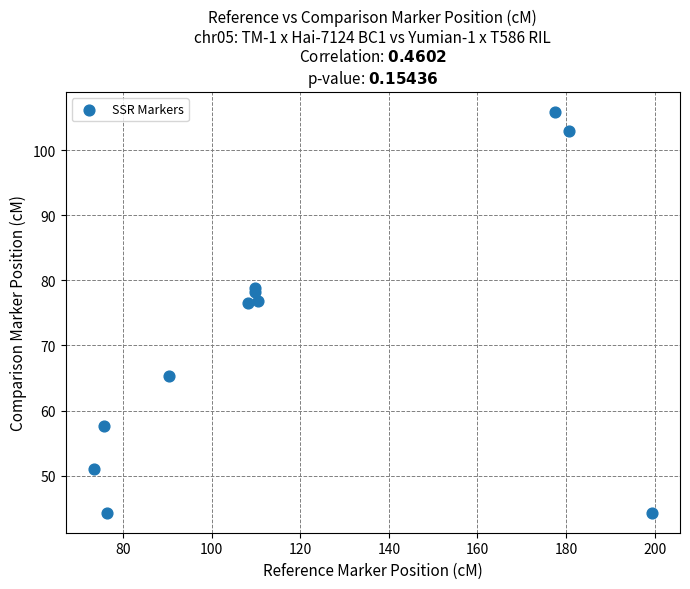

What is the range of Y values (max minus min)?

61.6